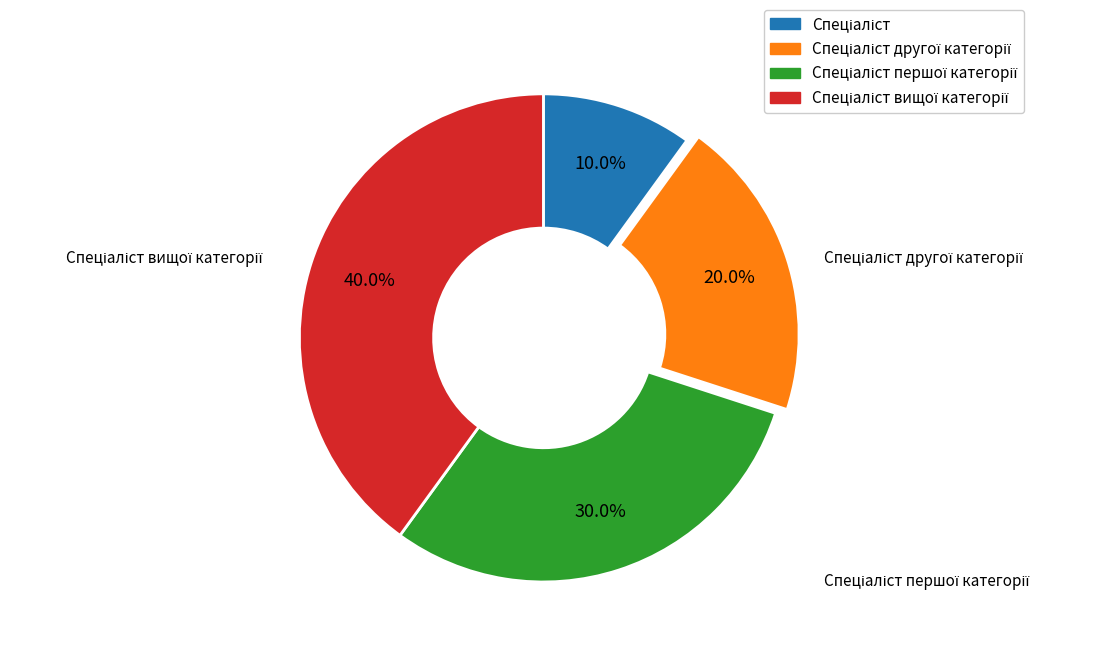

How many slices are in this pie chart?

4